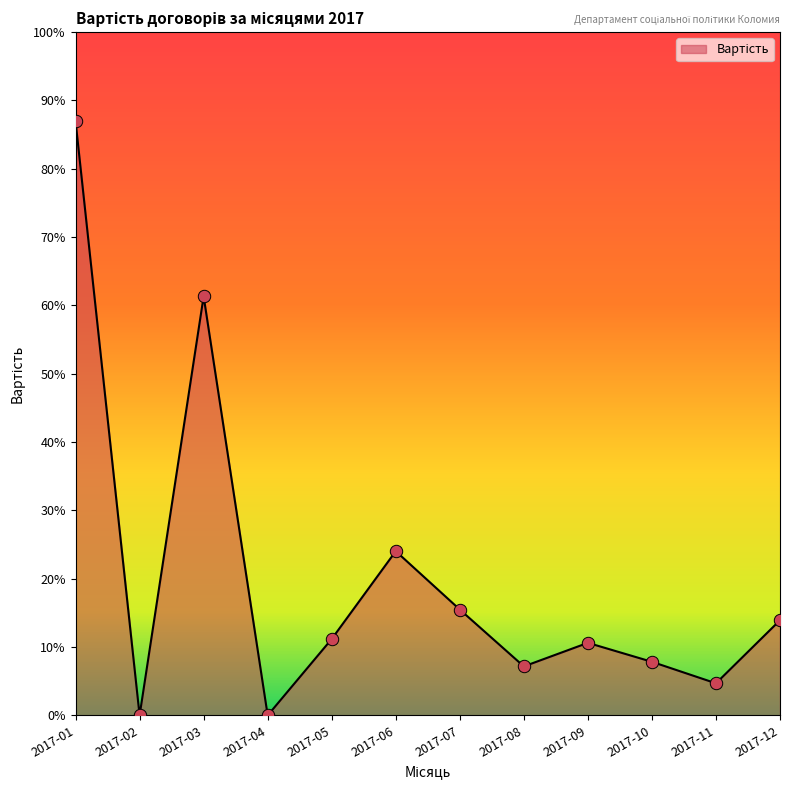

Does the chart have visible grid lines?

No